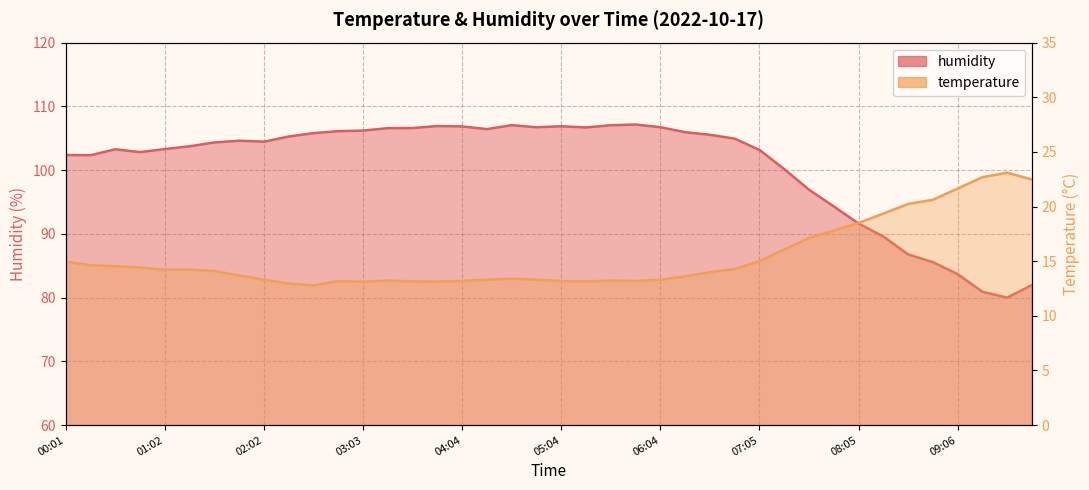

What is the difference between the second highest and second lowest values in the humidity series?

26.1